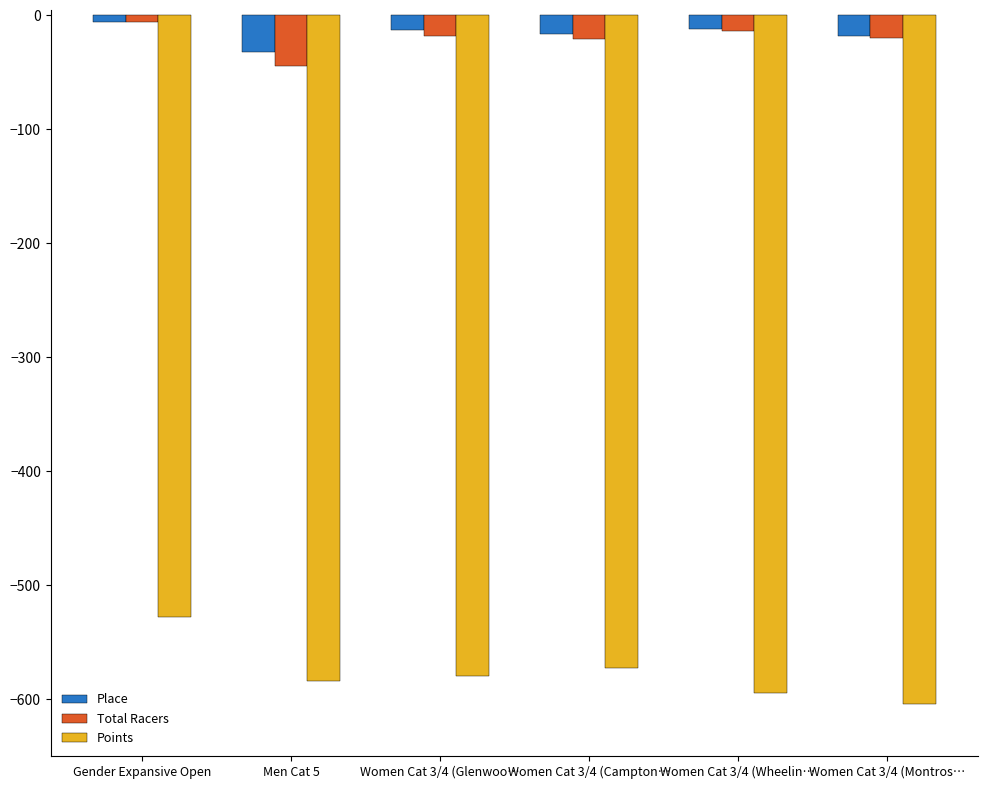

Is the value of Total Racers at Women Cat 3/4 (Wheelin… greater than the value of Points at Gender Expansive Open?

Yes